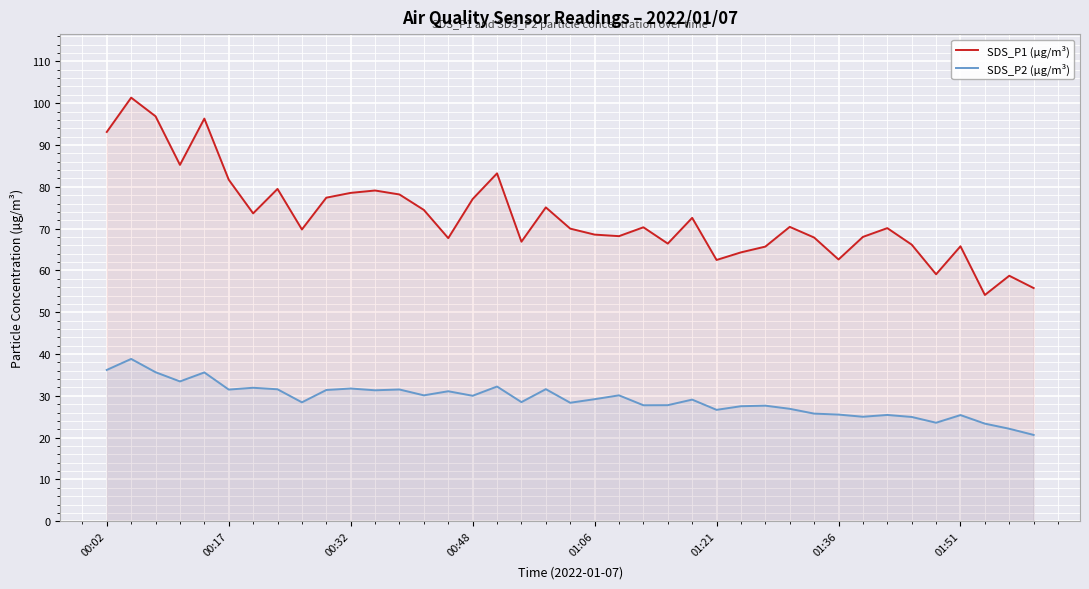

What is the difference between the maximum and minimum values in the SDS_P2 (µg/m³) series?

18.2